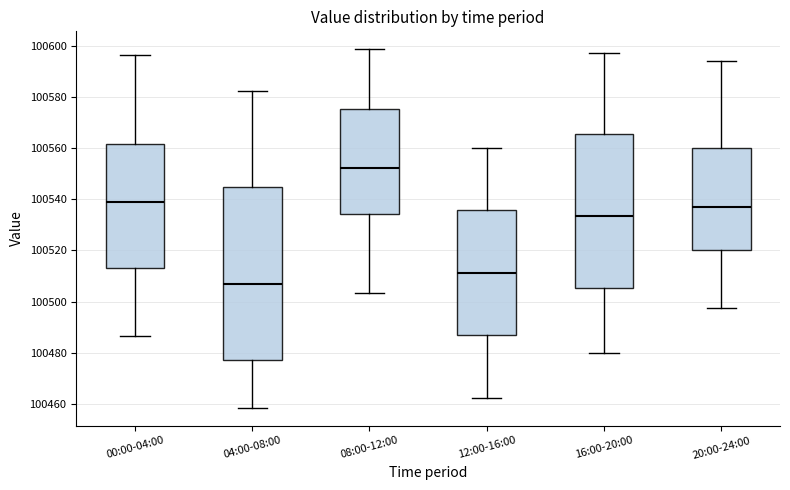

Comparing the boxes themselves (not the whiskers), which one is the tallest?

04:00-08:00